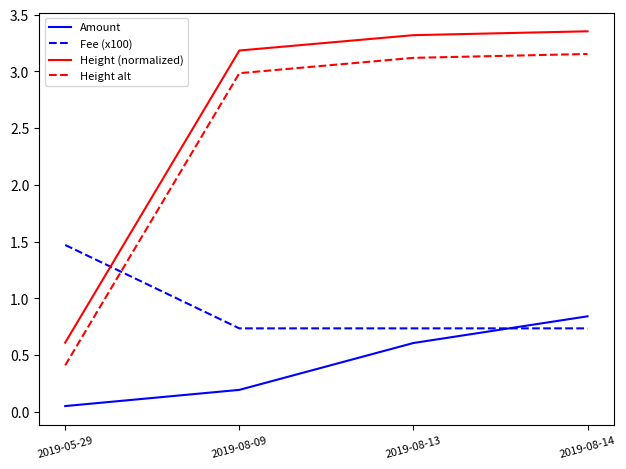

What is the total value across all series at 2019-08-09?

7.1